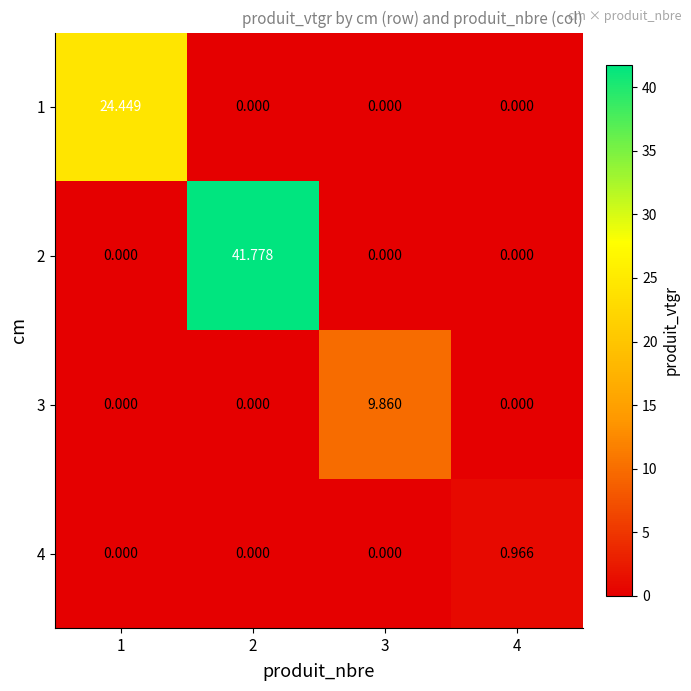

How many categories are shown in the chart?

4